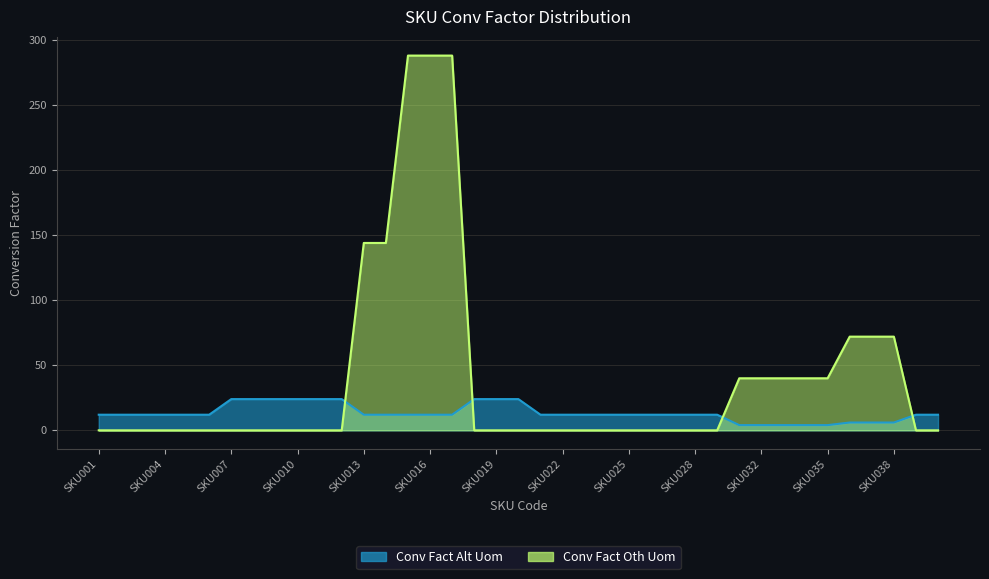

What is the average value of the GUMMY series?

13